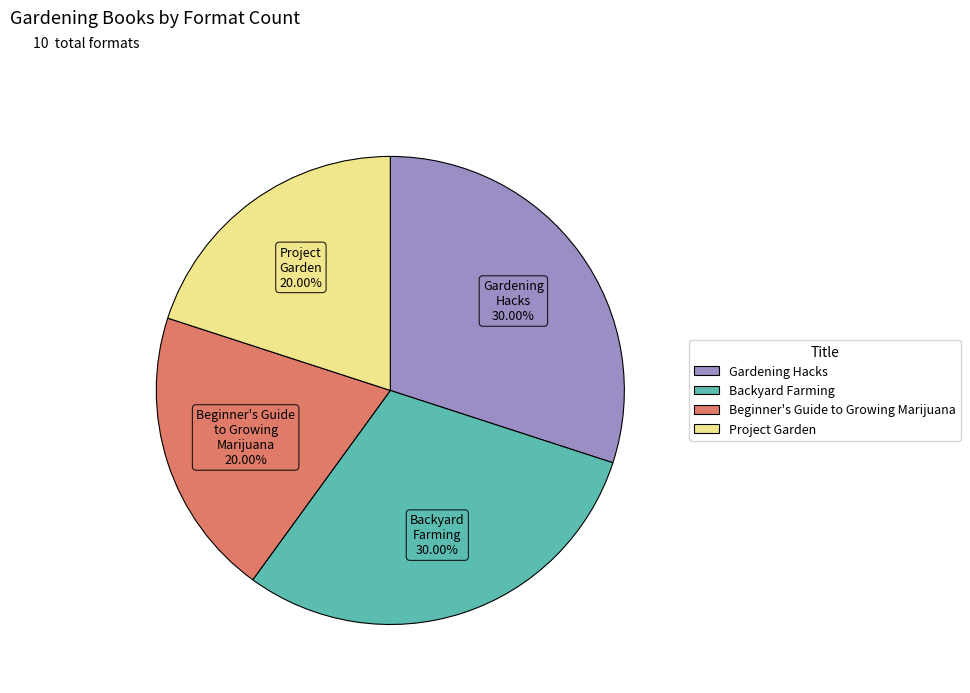

Count the number of slices in the pie.

4